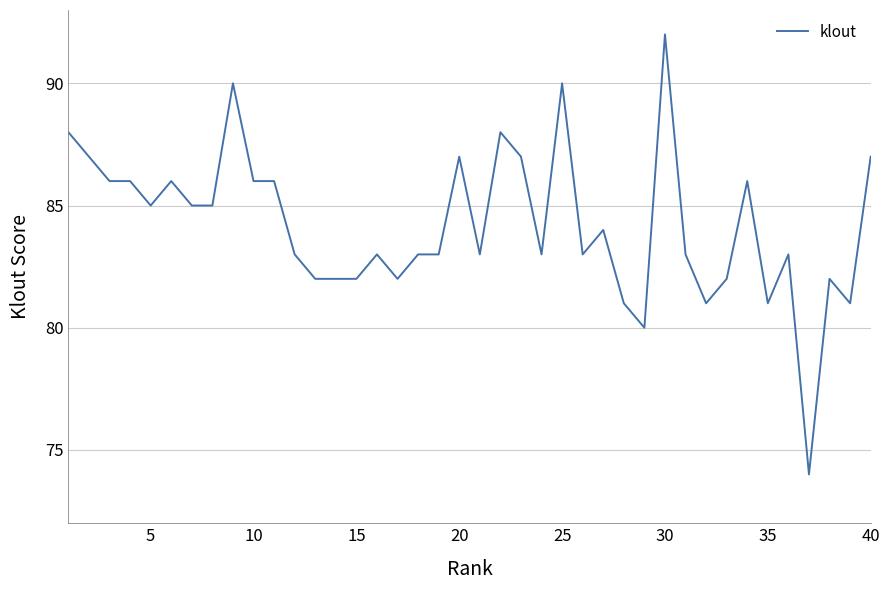

What is the difference between the maximum and minimum values?

18